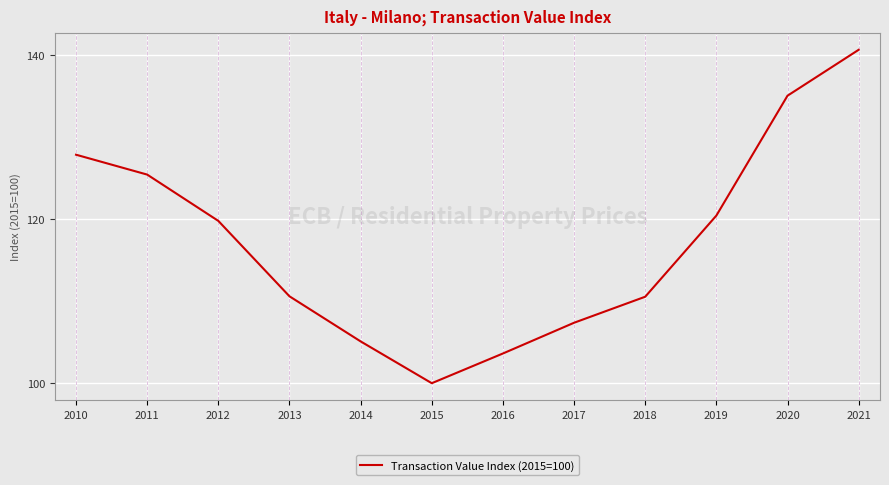

Read the value at 2012.

119.8